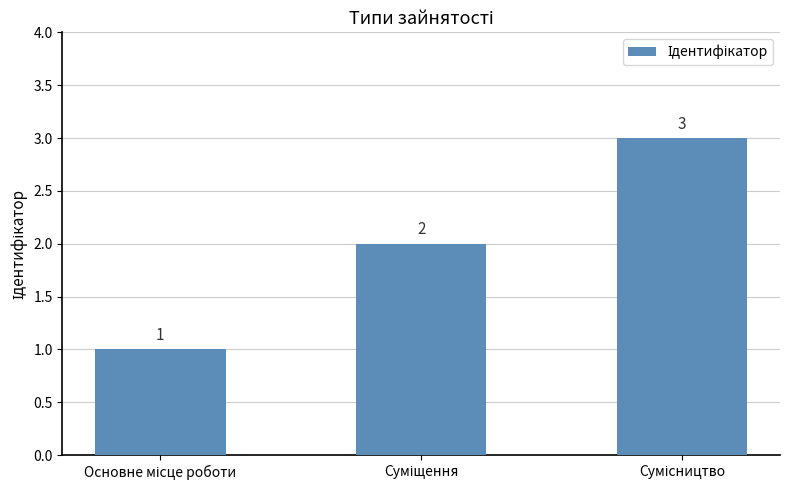

How many bars are there in total?

3